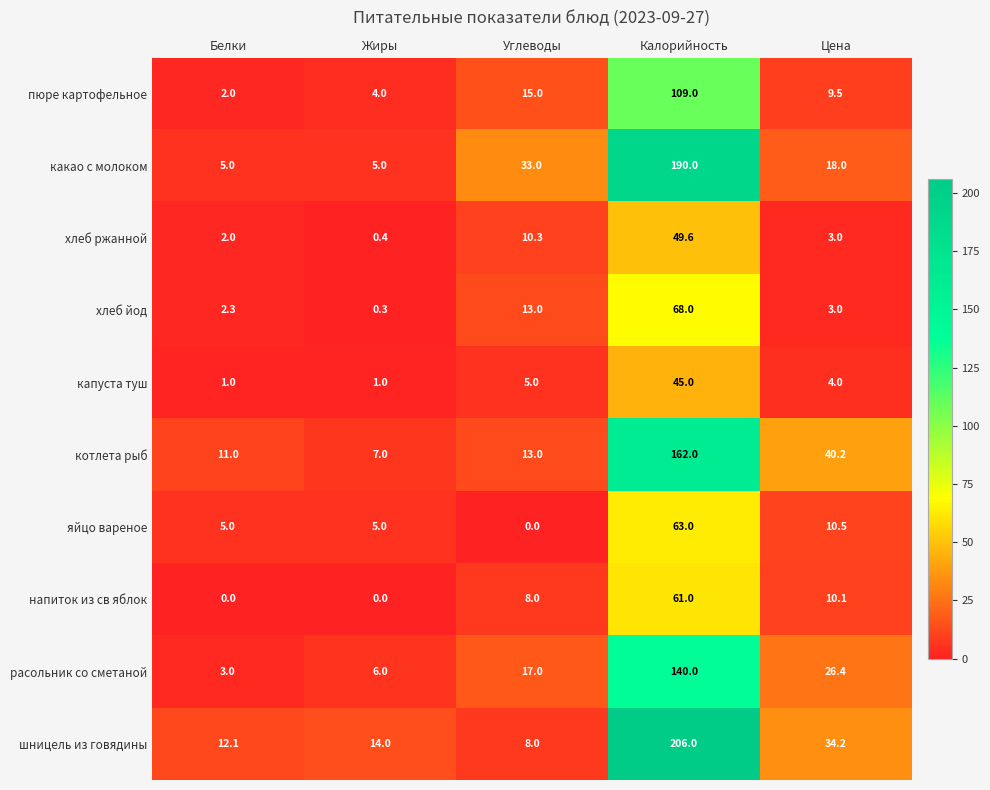

What is the minimum value for хлеб ржанной?

0.4